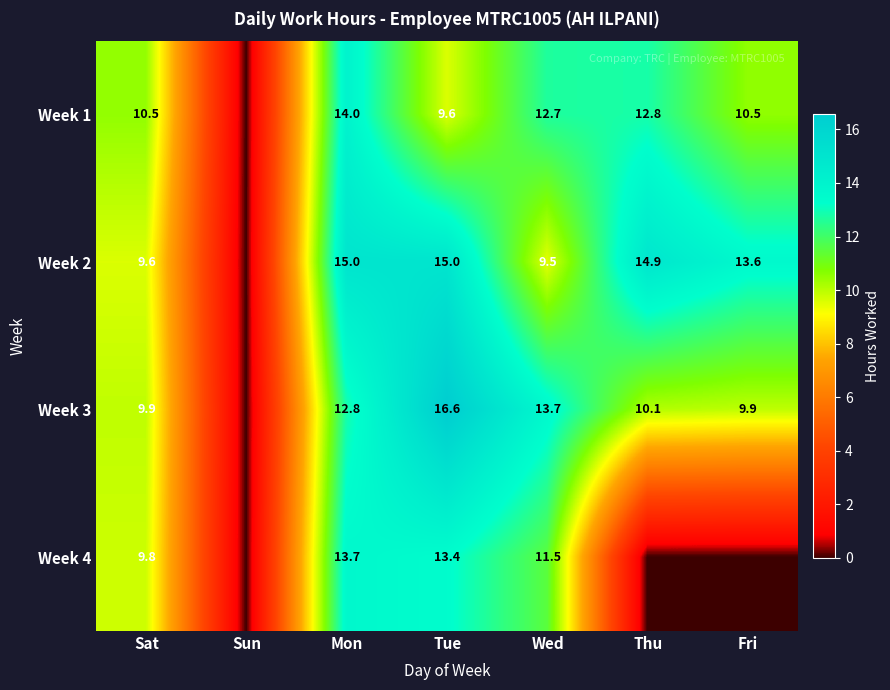

What is the sum of the Week 2 values at Sat and Mon?

24.6